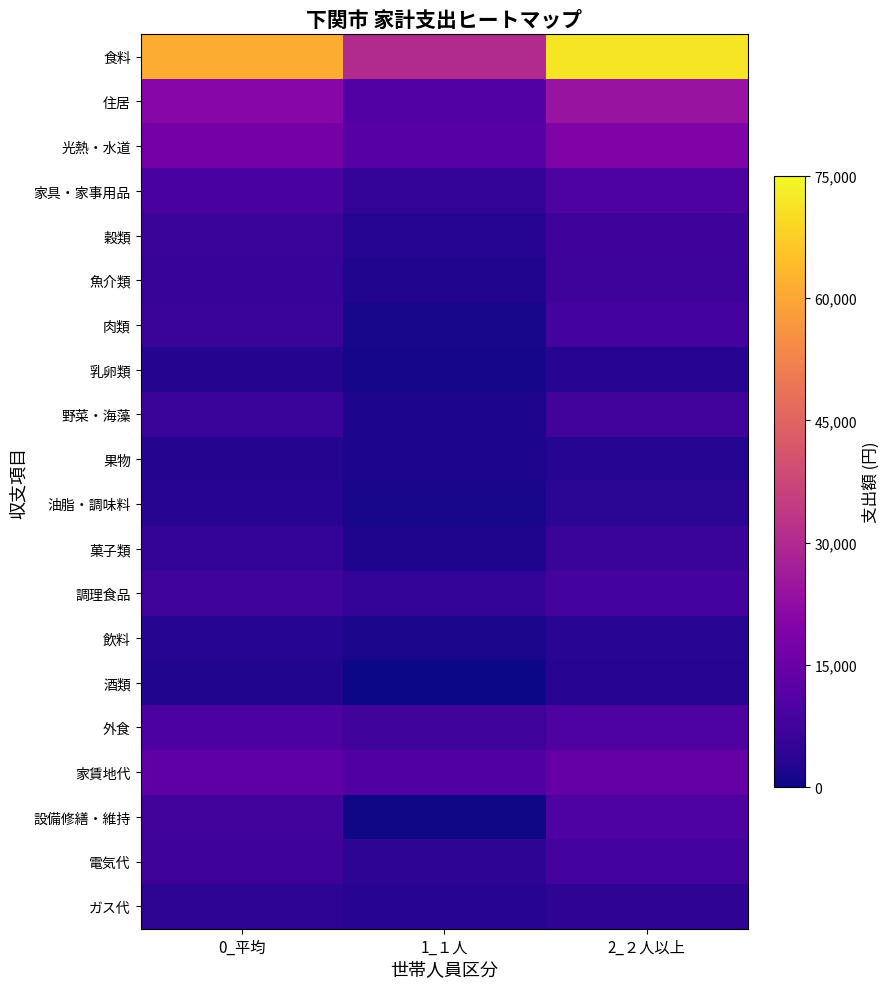

Reading right to left, transcribe all the data shown in this chart.

食料: 2_２人以上=71541	1_１人=30217	0_平均=61255
住居: 2_２人以上=24123	1_１人=10703	0_平均=20783
光熱・水道: 2_２人以上=19126	1_１人=11685	0_平均=17274
家具・家事用品: 2_２人以上=10119	1_１人=5118	0_平均=8874
穀類: 2_２人以上=7301	1_１人=3076	0_平均=6249
魚介類: 2_２人以上=6833	1_１人=2514	0_平均=5757
肉類: 2_２人以上=7934	1_１人=1269	0_平均=6275
乳卵類: 2_２人以上=3439	1_１人=942	0_平均=2818
野菜・海藻: 2_２人以上=7890	1_１人=2030	0_平均=6431
果物: 2_２人以上=3033	1_１人=1805	0_平均=2727
油脂・調味料: 2_２人以上=3881	1_１人=1294	0_平均=3237
菓子類: 2_２人以上=6191	1_１人=2297	0_平均=5222
調理食品: 2_２人以上=8041	1_１人=5561	0_平均=7423
飲料: 2_２人以上=3638	1_１人=1666	0_平均=3147
酒類: 2_２人以上=3344	1_１人=152	0_平均=2549
外食: 2_２人以上=10017	1_１人=7610	0_平均=9418
家賃地代: 2_２人以上=14098	1_１人=10327	0_平均=13160
設備修繕・維持: 2_２人以上=10025	1_１人=376	0_平均=7623
電気代: 2_２人以上=7981	1_１人=4306	0_平均=7066
ガス代: 2_２人以上=4518	1_１人=3449	0_平均=4252